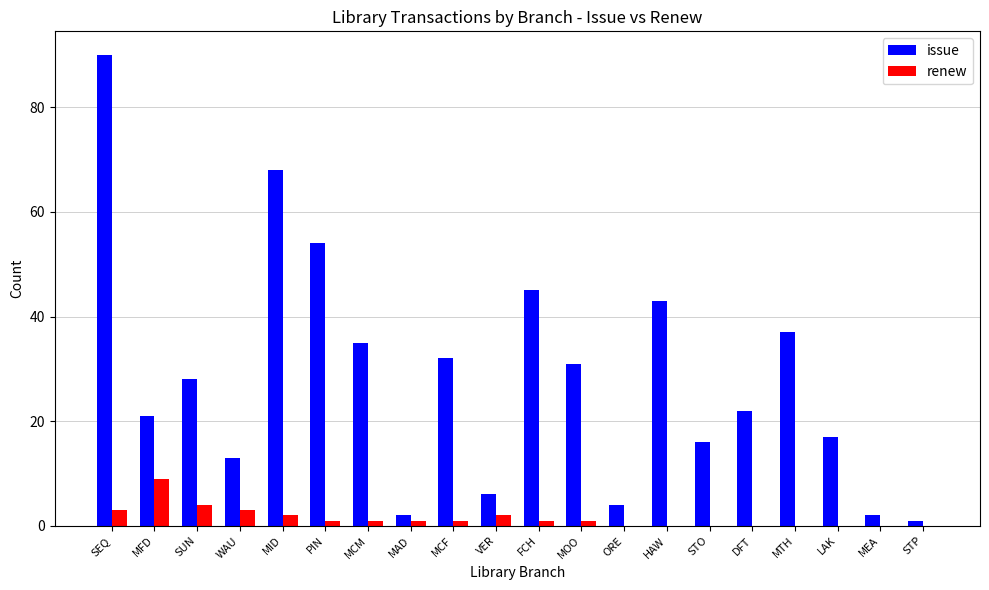

The issue series shows 35 at MCM. True or false?

True